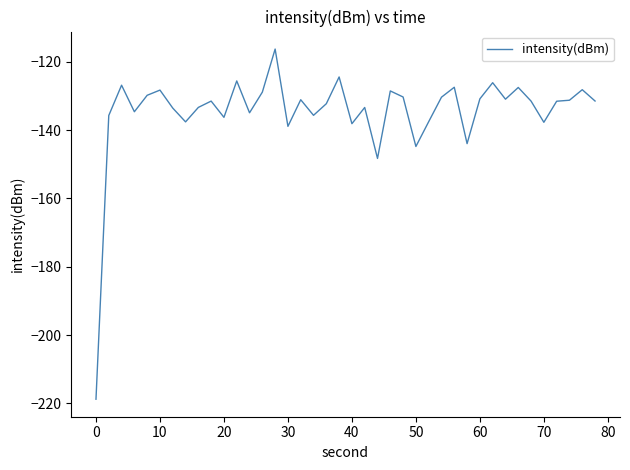

Is this an area chart (filled region under the line)?

No